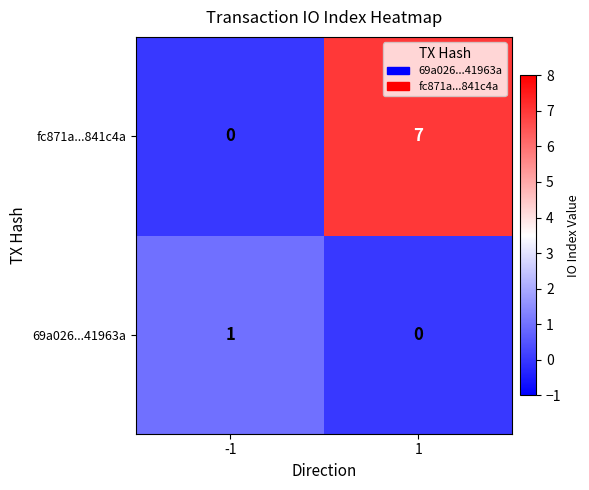

Which series has the largest total across all categories?

fc871a...841c4a